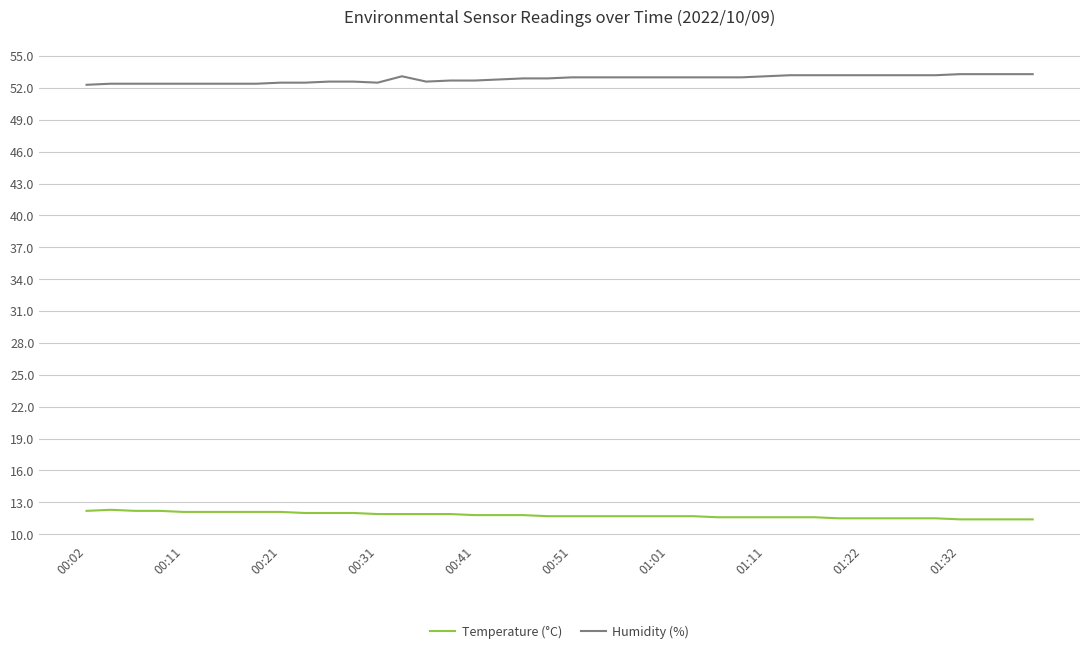

True or false: Temperature (°C) has more than 0 interior local peaks.

True